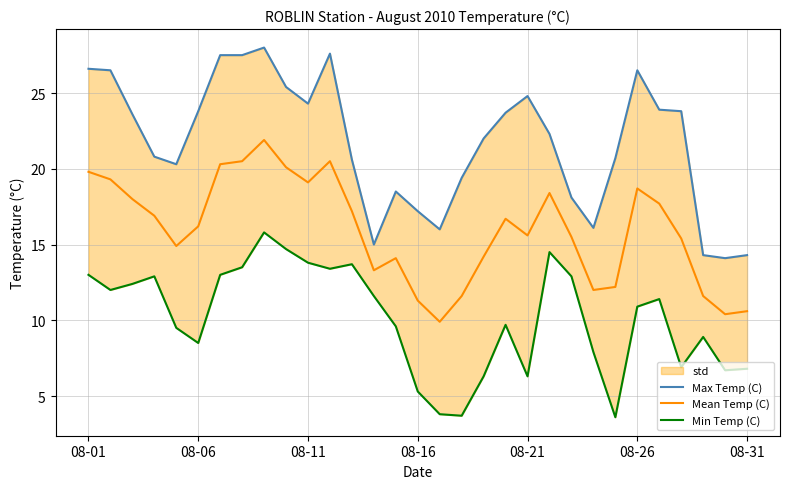

Is it true that Mean Temp (C) equals 7.1 at 08-11?

False